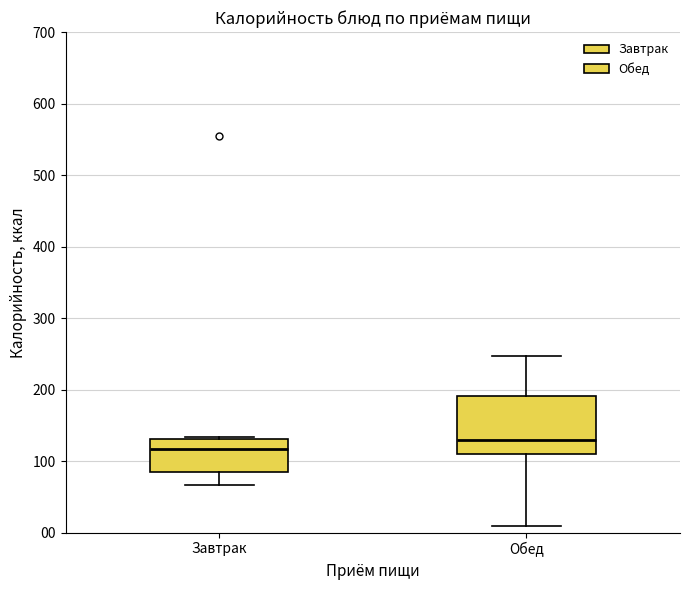

Reading left to right, read every box against the y-axis: the position of its median line, the range the box covers, and the ends of its whiskers. The values are not printed on the chart, so give them approximately, as read against the axis.

Завтрак: median 120, box 80 to 130, whiskers 70 to 130
Обед: median 130, box 110 to 190, whiskers 10 to 250